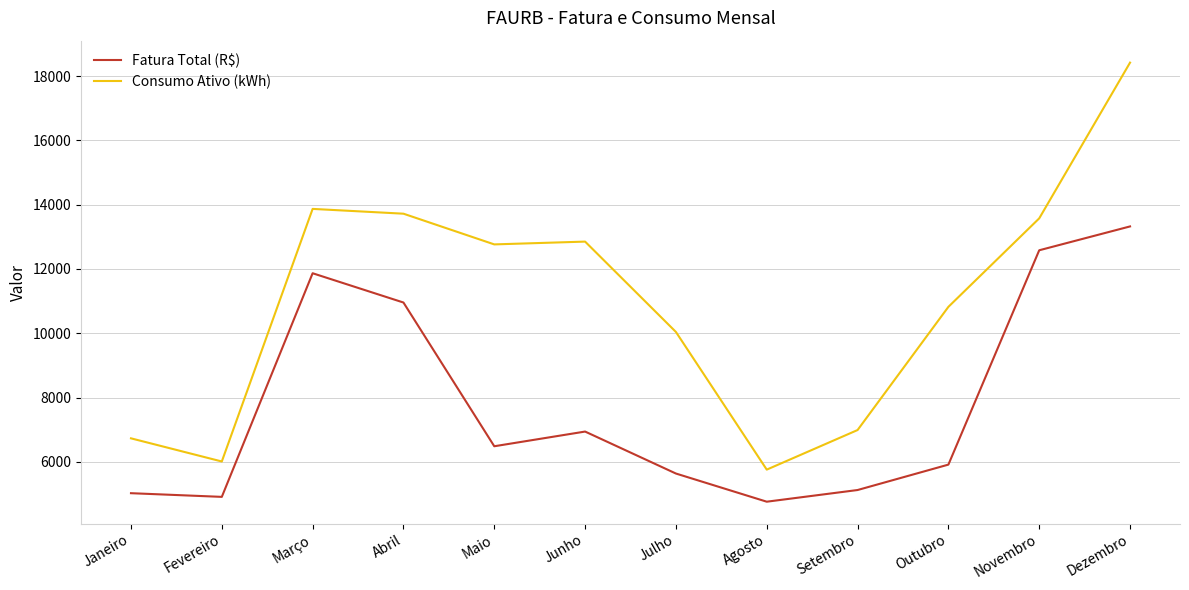

What are all the series names shown in the legend?

Fatura Total (R$), Consumo Ativo (kWh)